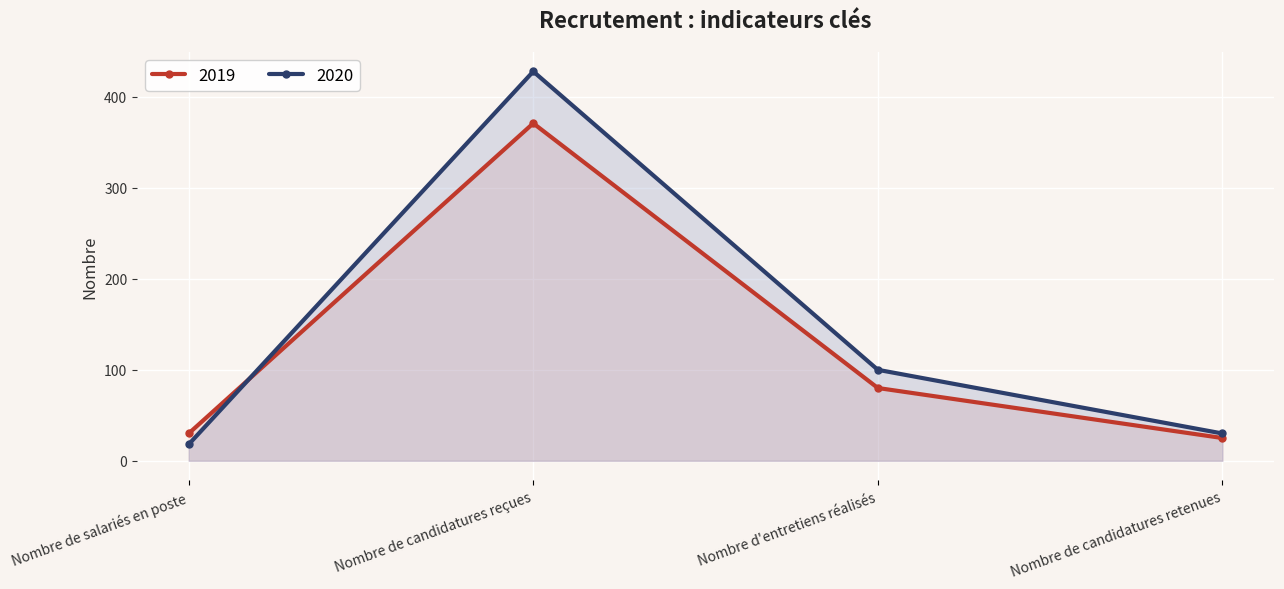

How many interior local peaks does the 2019 series have?

1